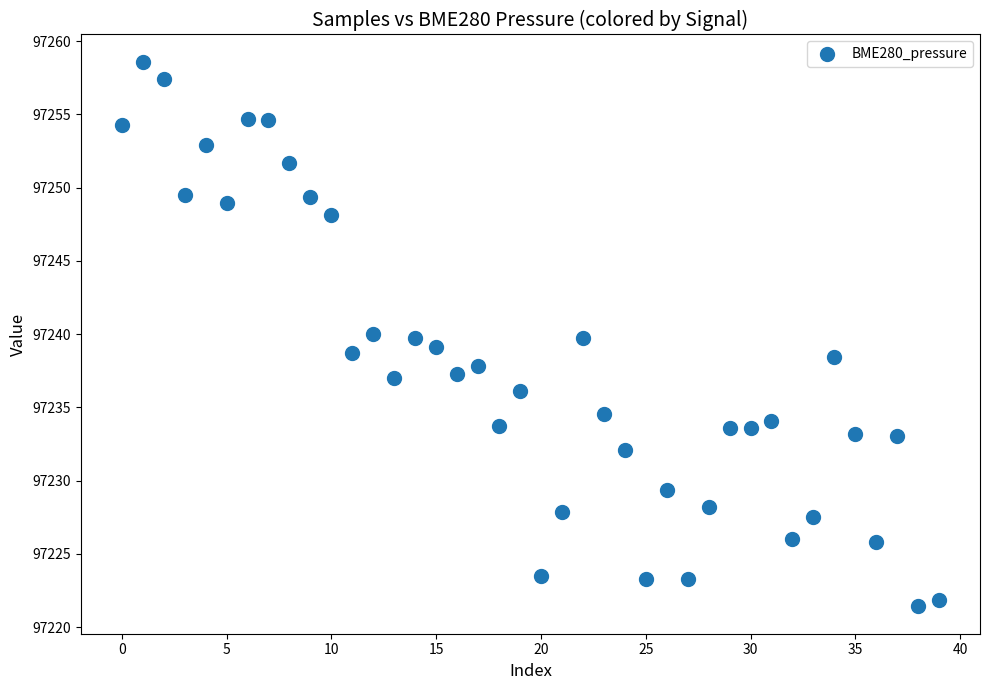

What is the range of Y values (max minus min)?

37.2